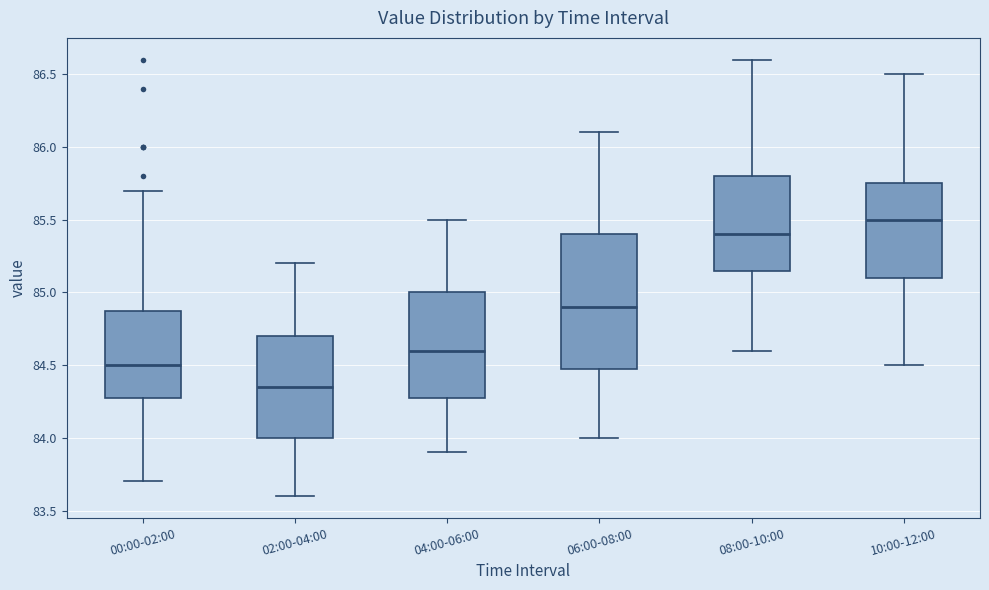

Reading left to right, read every box against the y-axis: the position of its median line, the range the box covers, and the ends of its whiskers. The values are not printed on the chart, so give them approximately, as read against the axis.

00:00-02:00: median 84.50, box 84.30 to 84.90, whiskers 83.70 to 85.70
02:00-04:00: median 84.35, box 84.00 to 84.70, whiskers 83.60 to 85.20
04:00-06:00: median 84.60, box 84.30 to 85.00, whiskers 83.90 to 85.50
06:00-08:00: median 84.90, box 84.50 to 85.40, whiskers 84.00 to 86.10
08:00-10:00: median 85.40, box 85.15 to 85.80, whiskers 84.60 to 86.60
10:00-12:00: median 85.50, box 85.10 to 85.75, whiskers 84.50 to 86.50